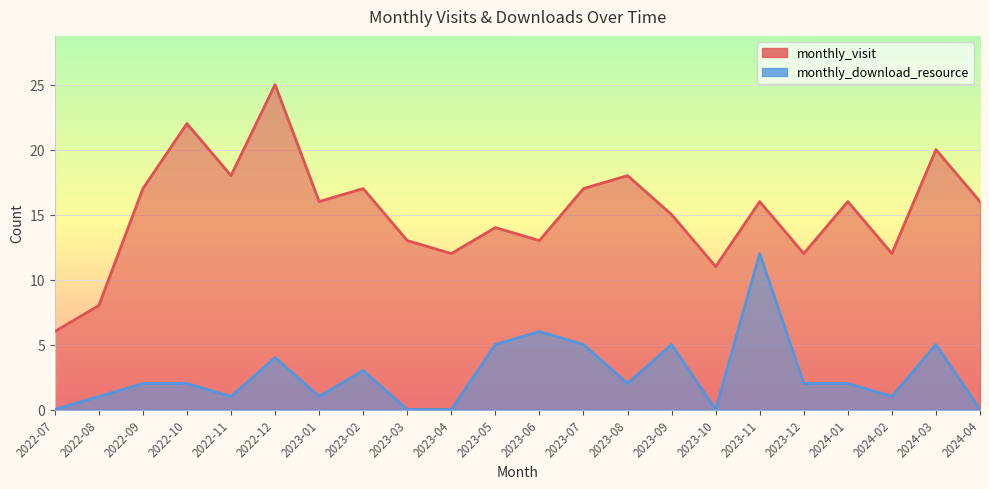

Where does the monthly_download_resource series first go above 2?

2022-12